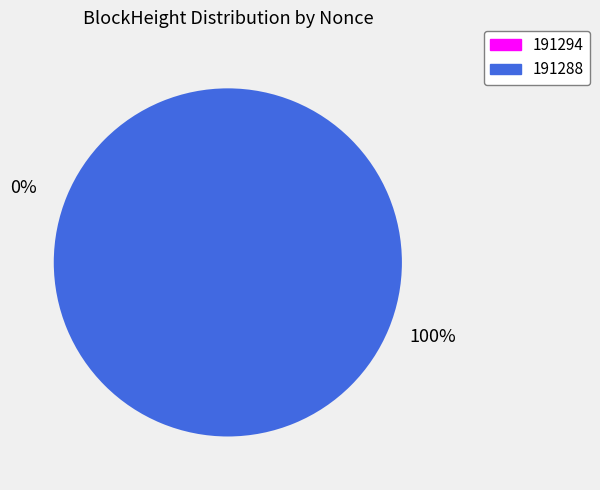

To the nearest percent, what is the average slice percentage?

50%